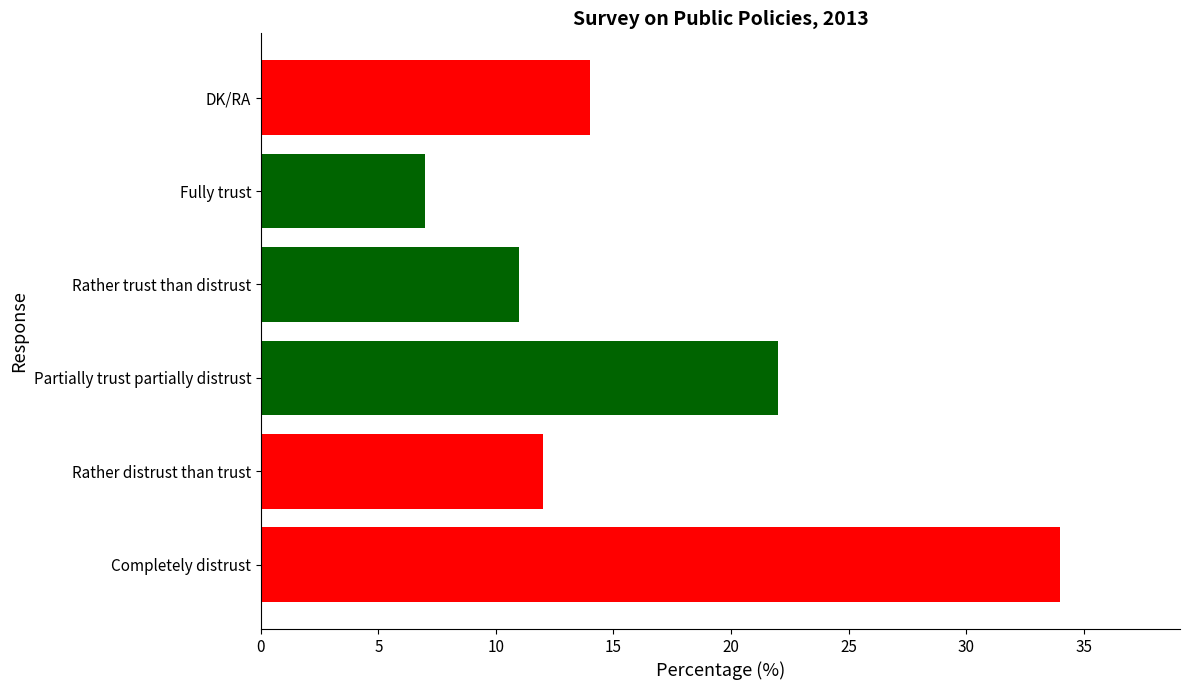

Approximately how many times larger is the value at Partially trust partially distrust compared to DK/RA?

1.6